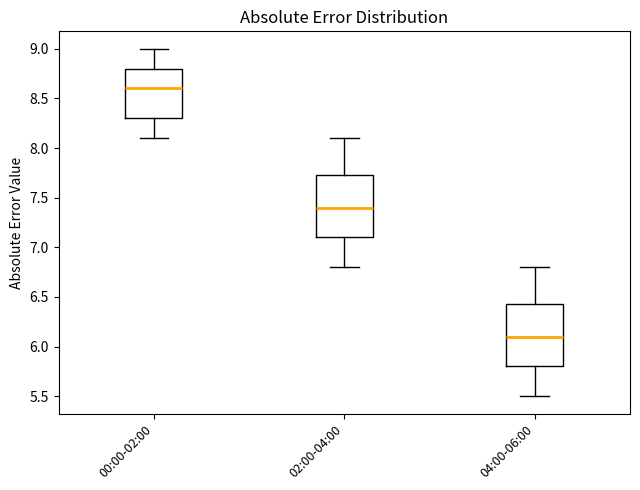

Which box's median line is the lowest?

04:00-06:00